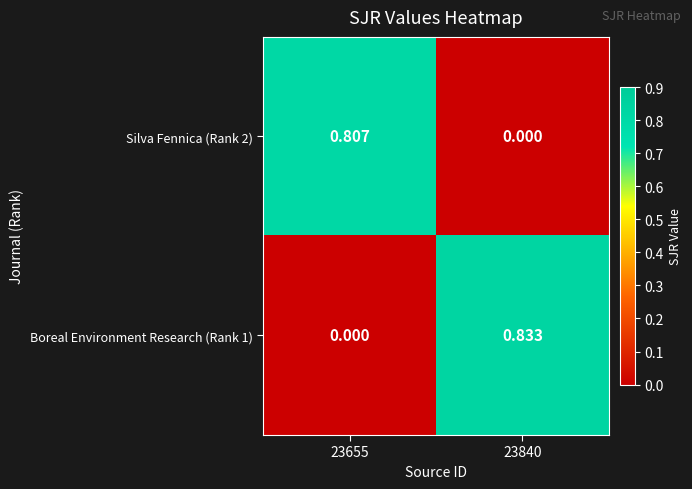

Is the value of Silva Fennica (Rank 2) at 23840 greater than the value of Boreal Environment Research (Rank 1) at 23840?

No